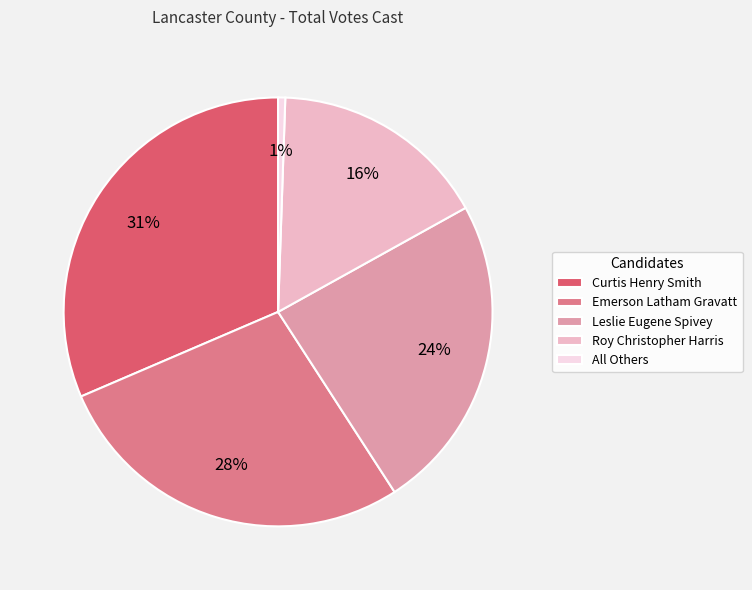

How many segments does this pie chart have?

5